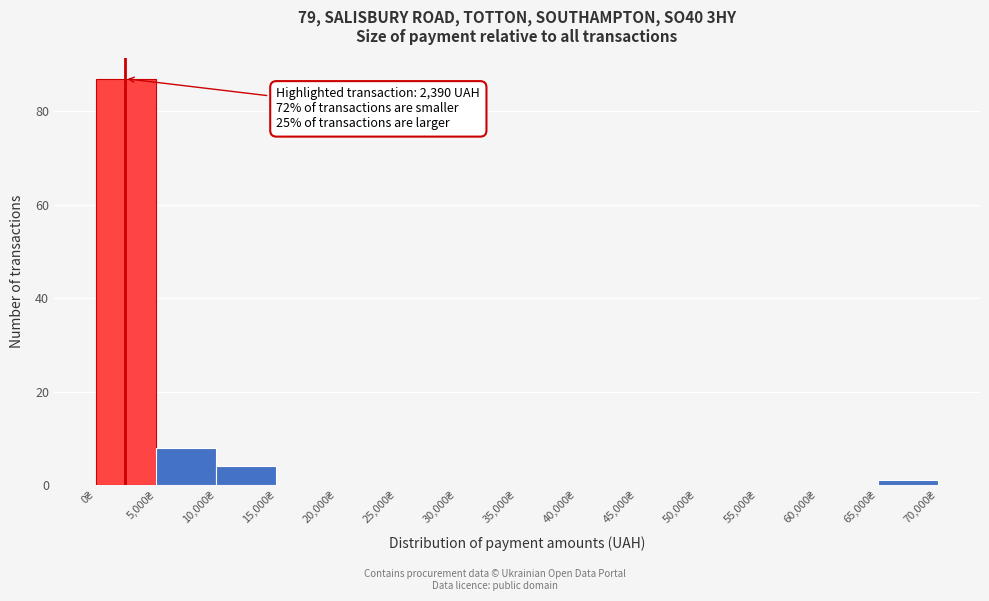

Over which range of the x-axis is the bar tallest?

0 to 5000